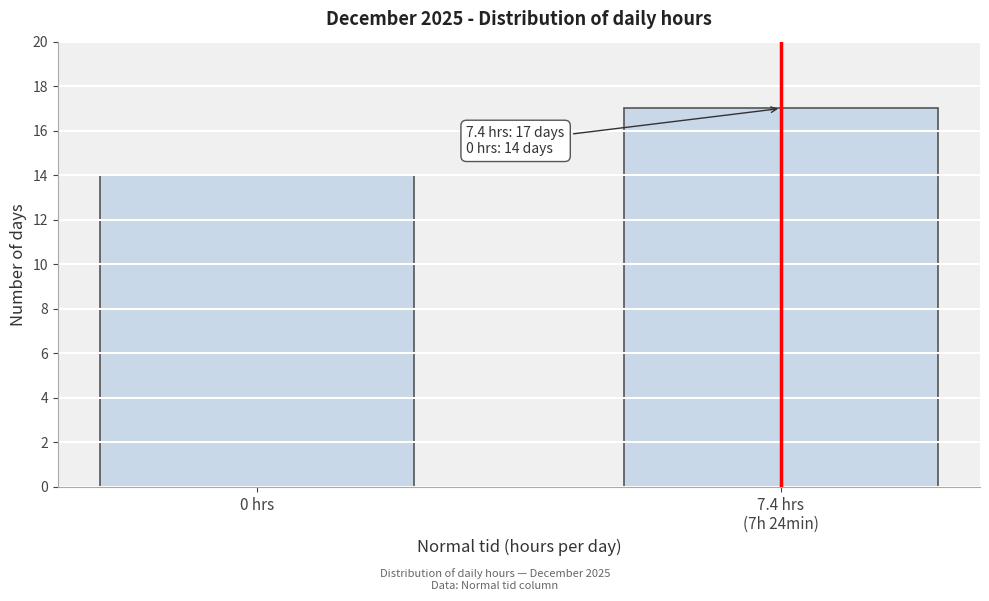

Reading left to right, extract all data points from this chart.

14	17